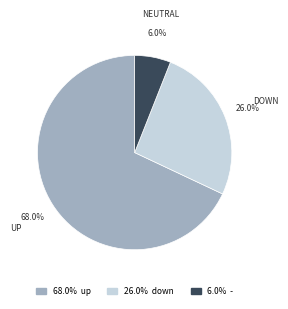

Is there any slice that represents more than half of the pie?

Yes